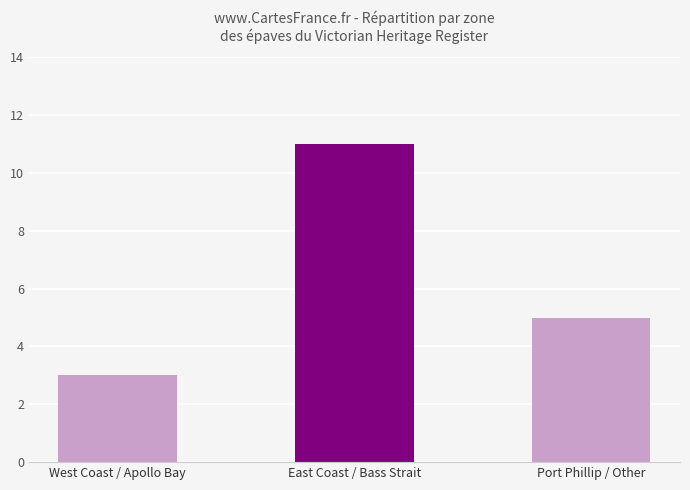

Where does the data first go above 5?

East Coast / Bass Strait